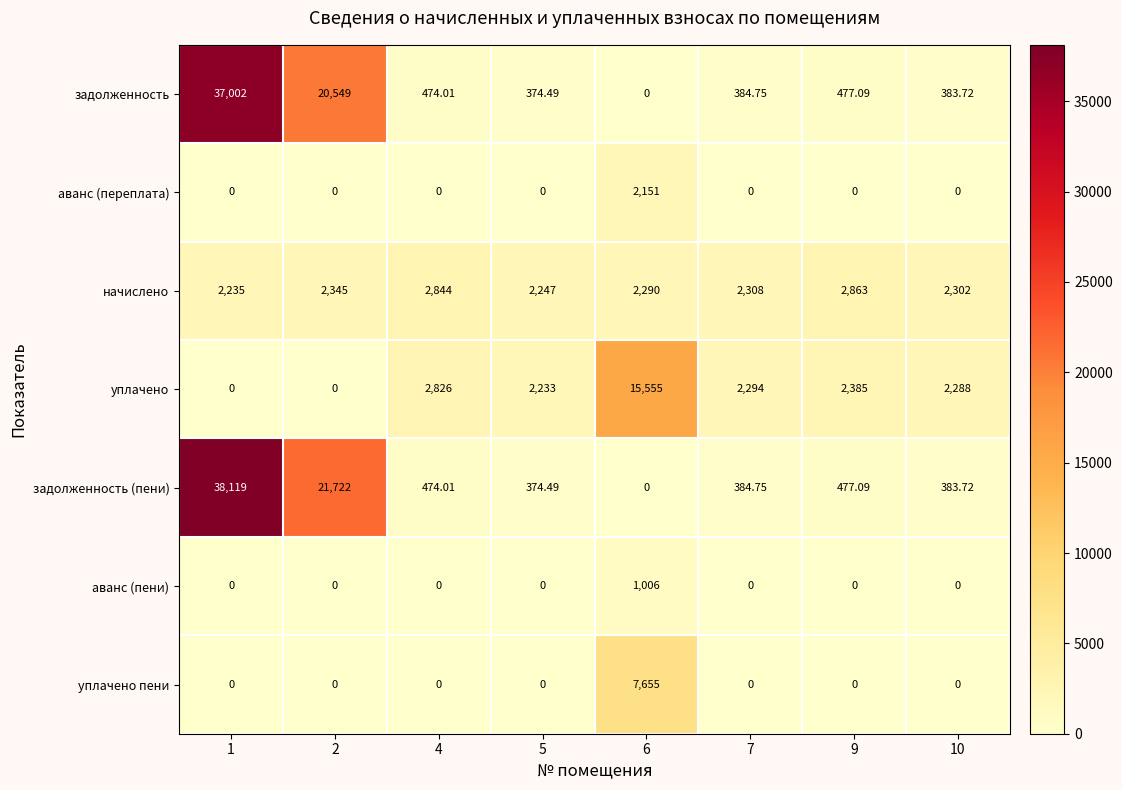

Rank the series by their maximum value, from highest to lowest.

задолженность (пени), задолженность, уплачено, уплачено пени, начислено, аванс (переплата), аванс (пени)